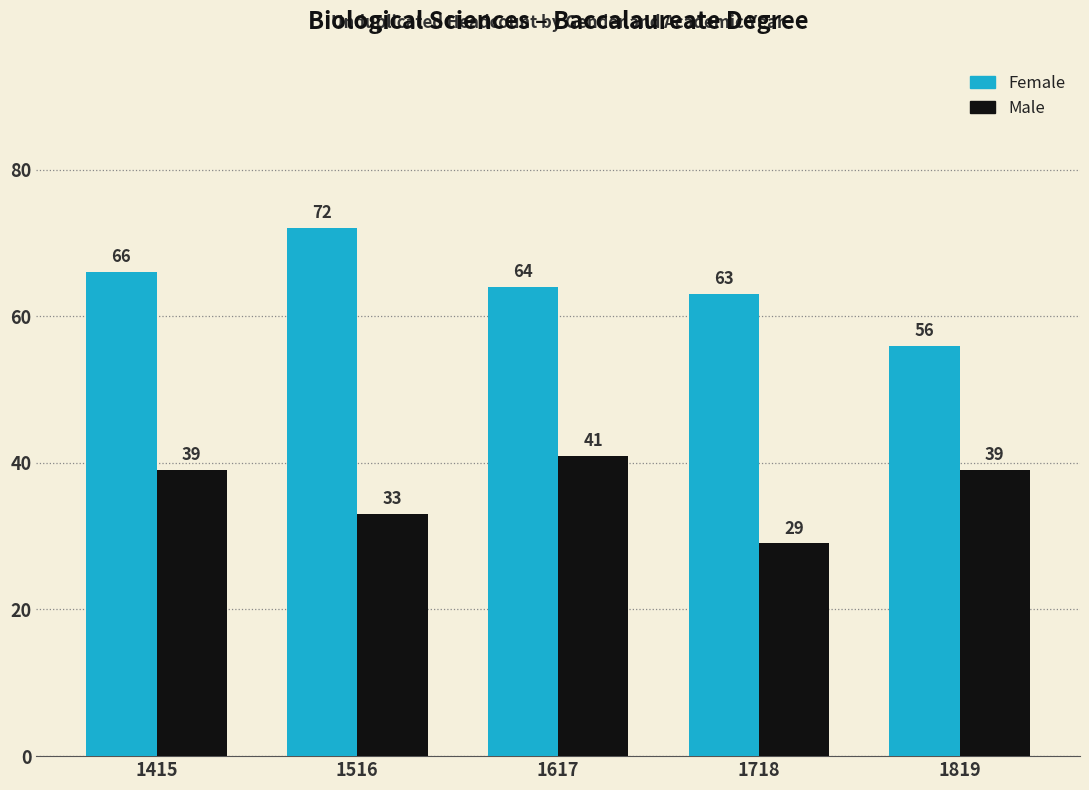

What is the value of the Female bar at the 3rd from the left?

64